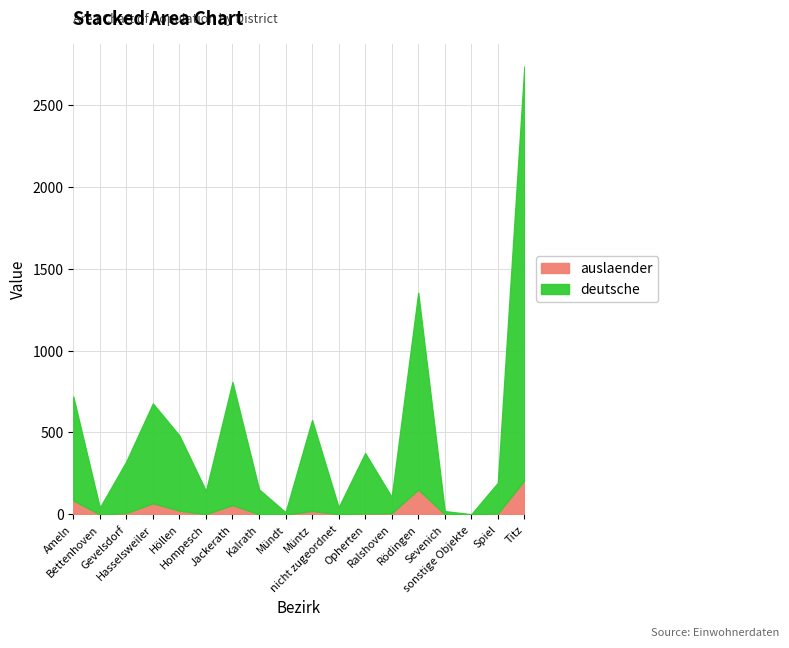

True or false: deutsche has more than 2 interior local peaks.

True